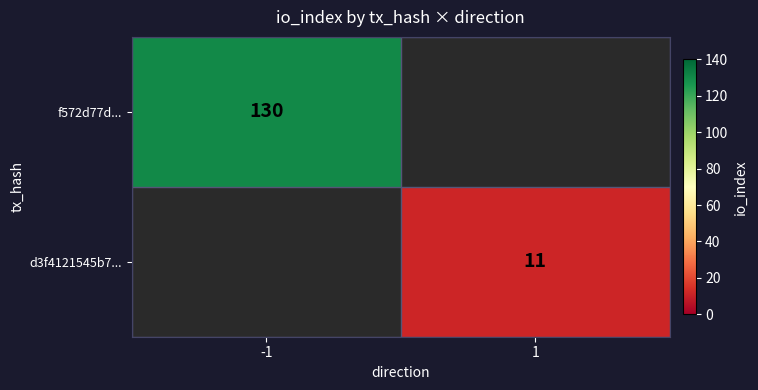

How many data points does each series have?

2